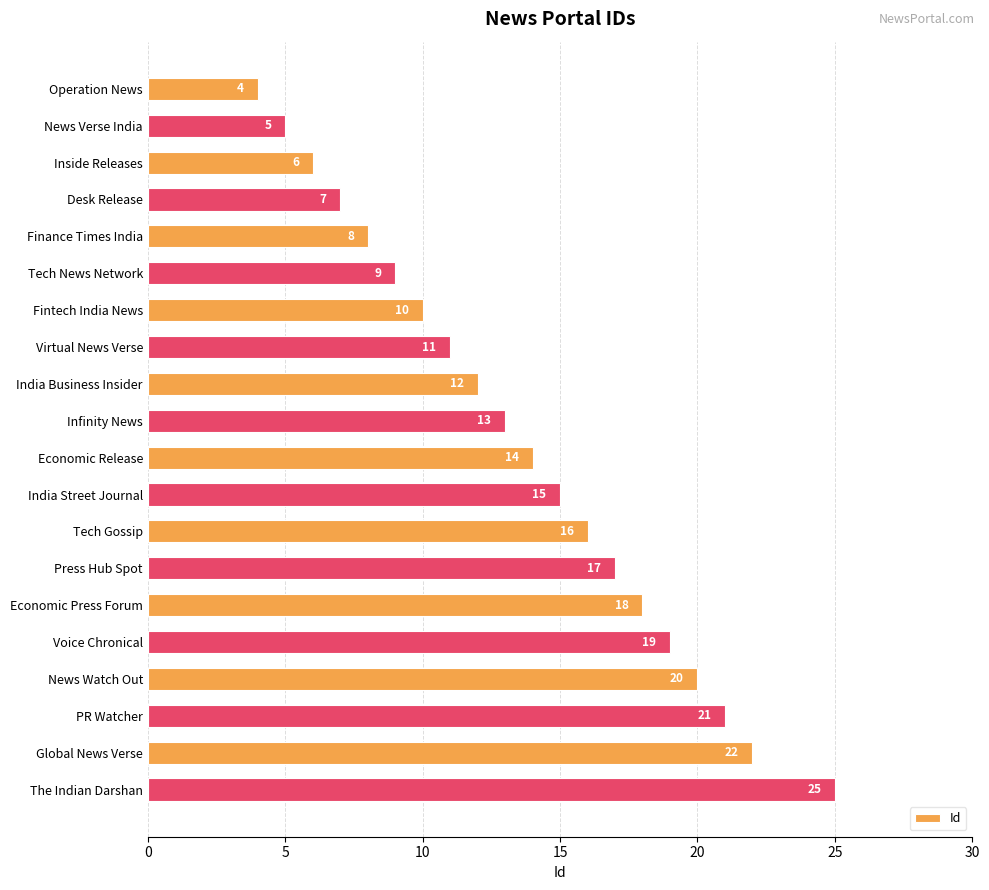

Where is the data nearest to the value 14?

Economic Release